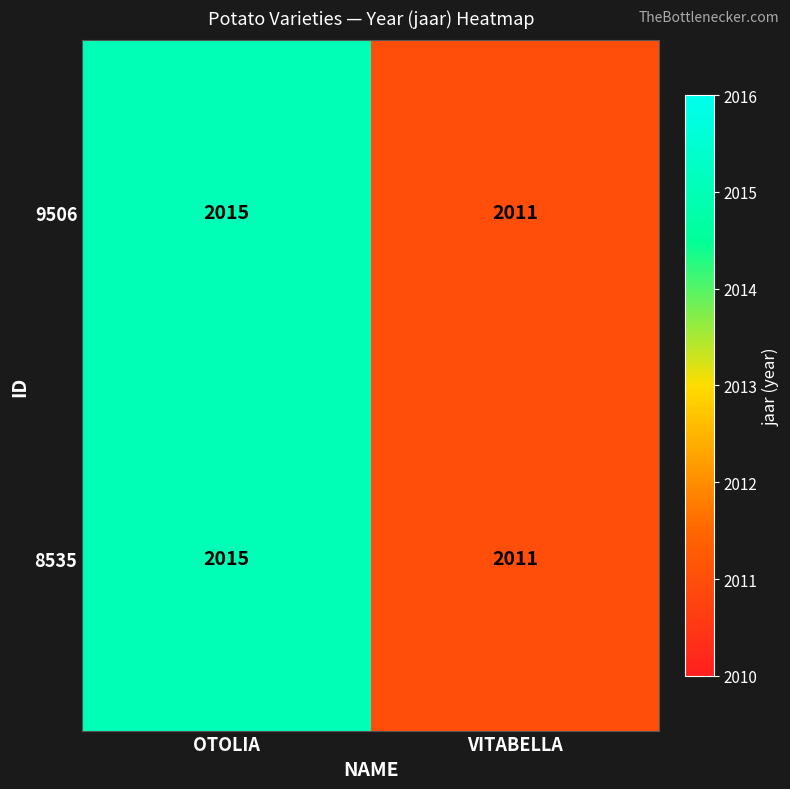

What is the minimum value shown in the chart?

2011